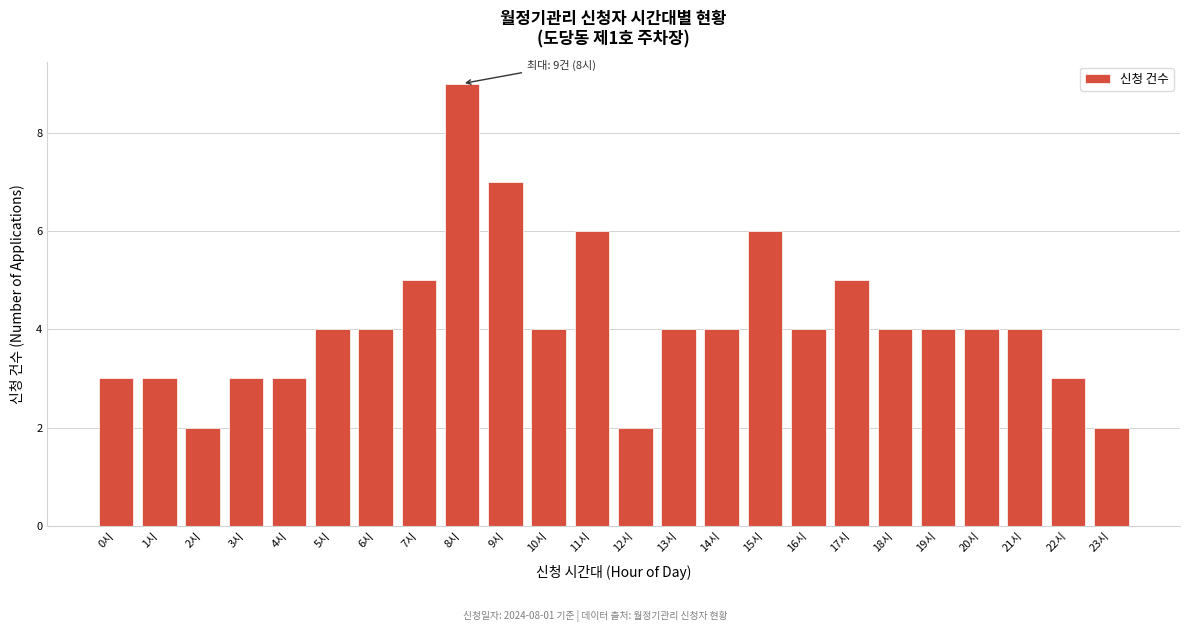

Reading left to right, list all the values displayed in this chart.

3	3	2	3	3	4	4	5	9	7	4	6	2	4	4	6	4	5	4	4	4	4	3	2